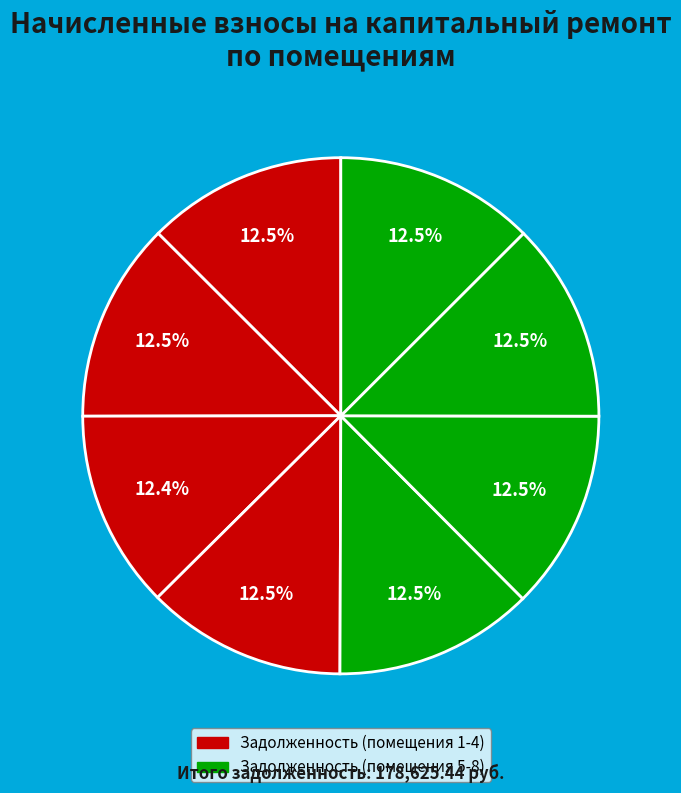

Count the number of slices in the pie.

8